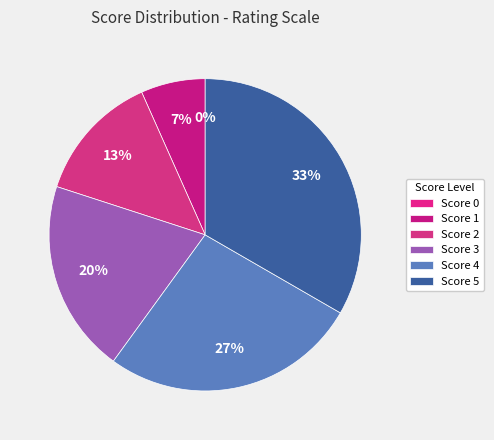

Combined, what portion of the pie is Well below average, barely meets minimum requirements and Average, meets minimum requirements?

26.7%